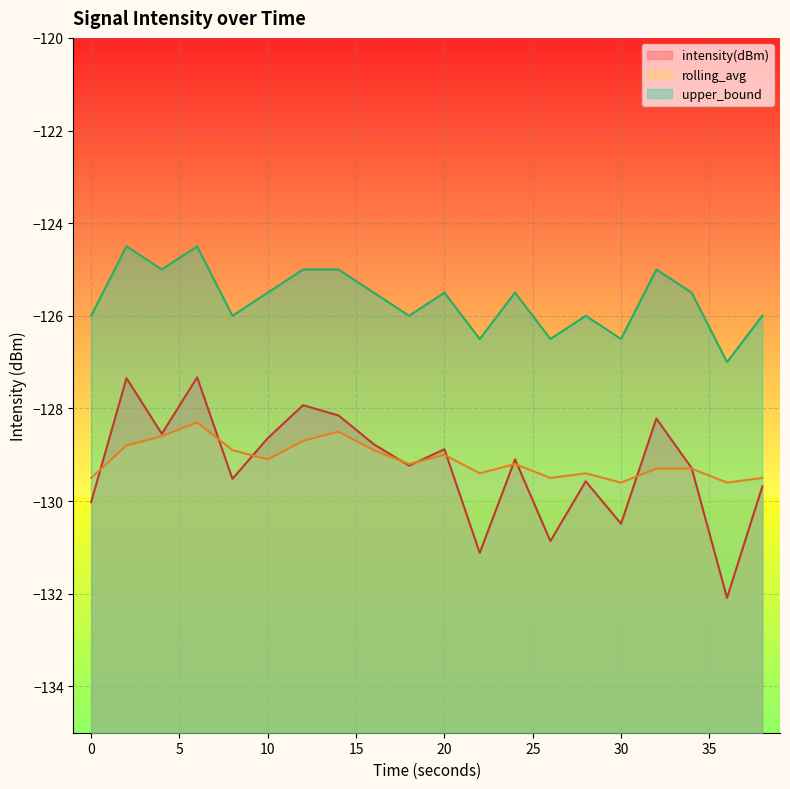

True or false: rolling_avg and upper_bound intersect in this chart.

False